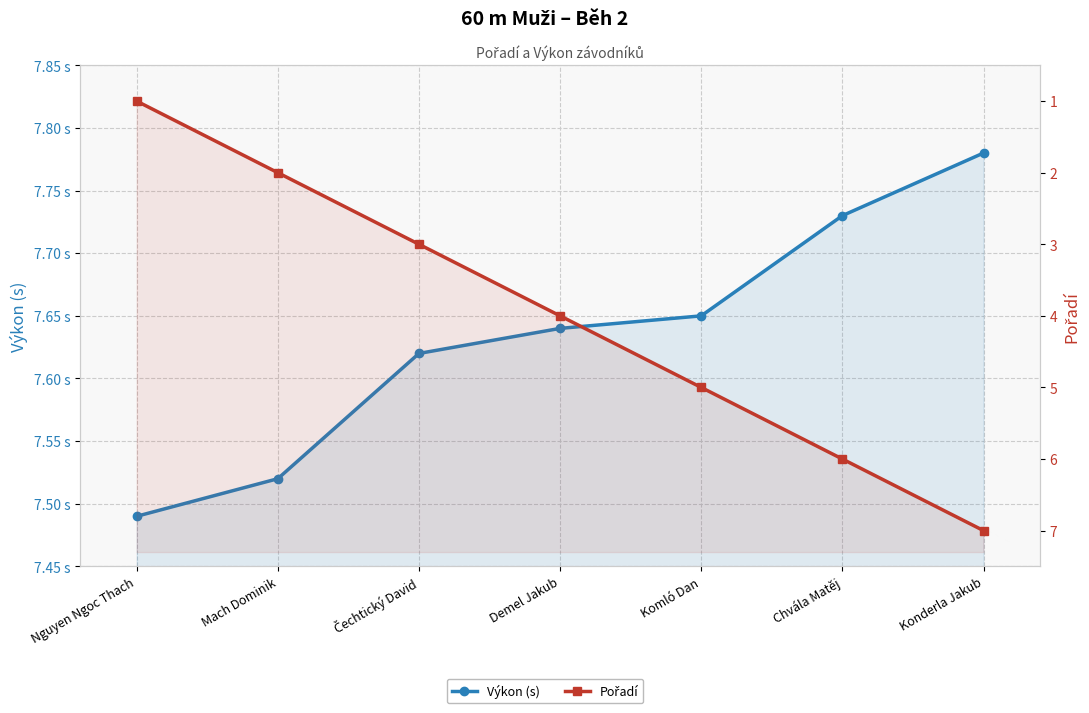

Does the chart display data point markers on the line(s)?

Yes